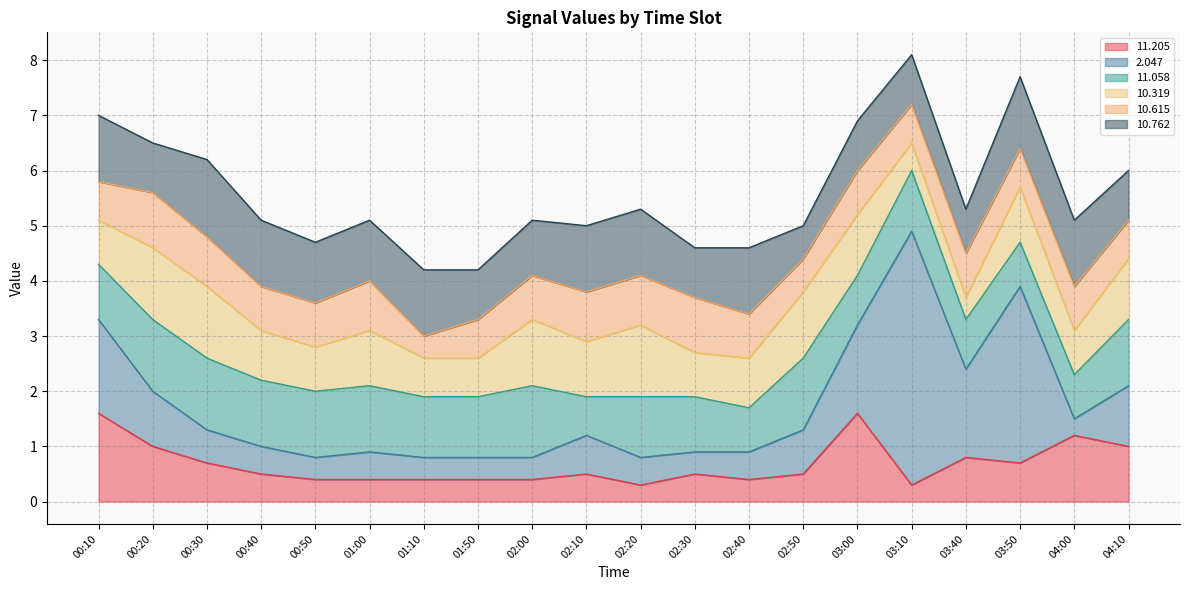

Which series ends up on top after the final intersection of  10.615 and  10.319?

 10.319